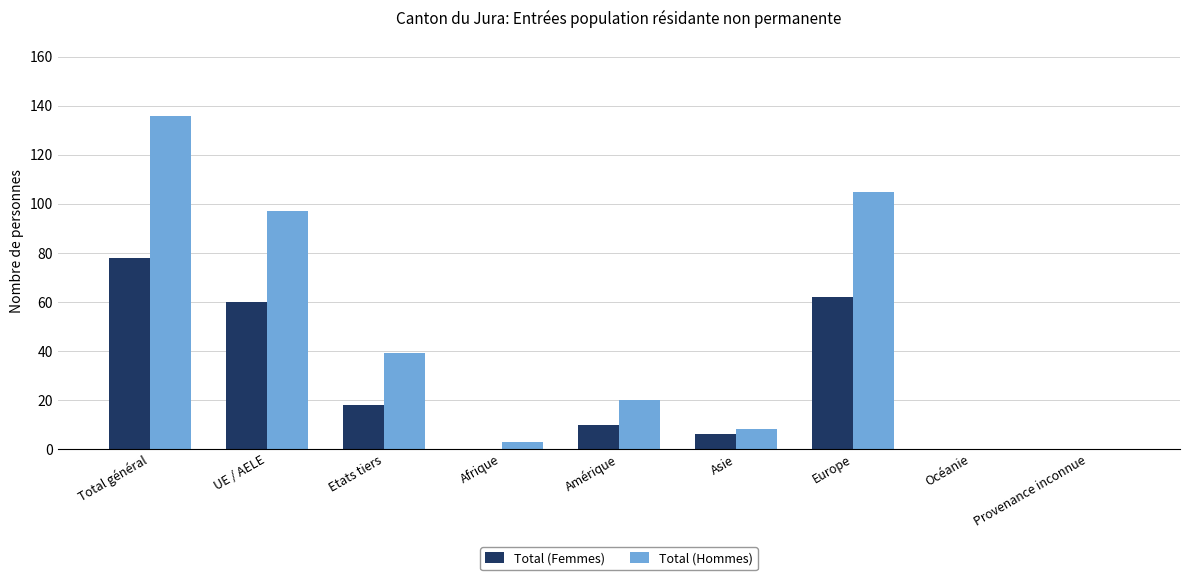

Is it true that Total (Femmes) equals 52 at Provenance inconnue?

False